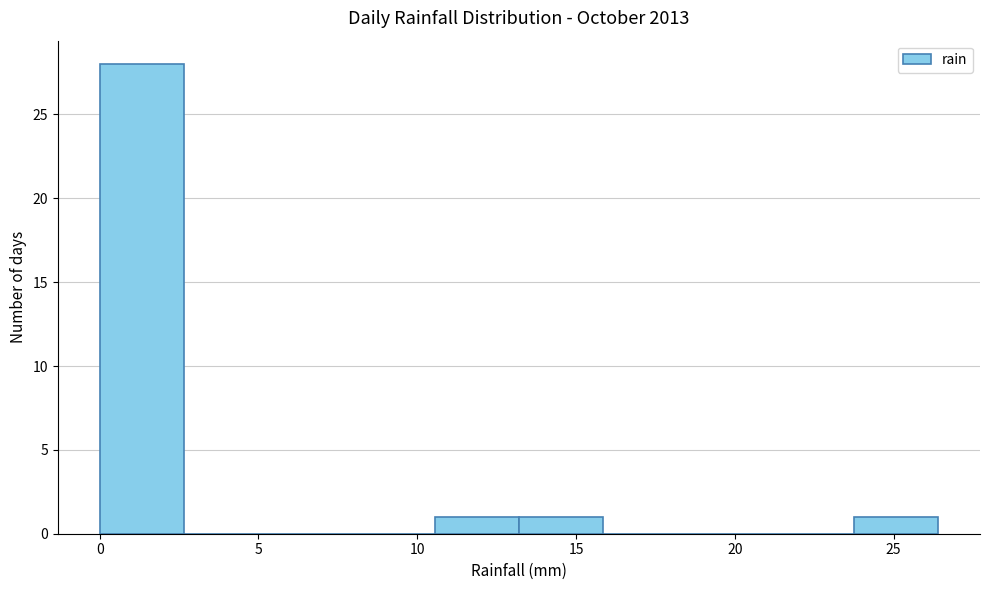

How tall is the bar that spans 0.0 to 2.5 on the x-axis? Neither the bar edges nor the heights are printed on the chart, so give them approximately, as read against the axes.

28